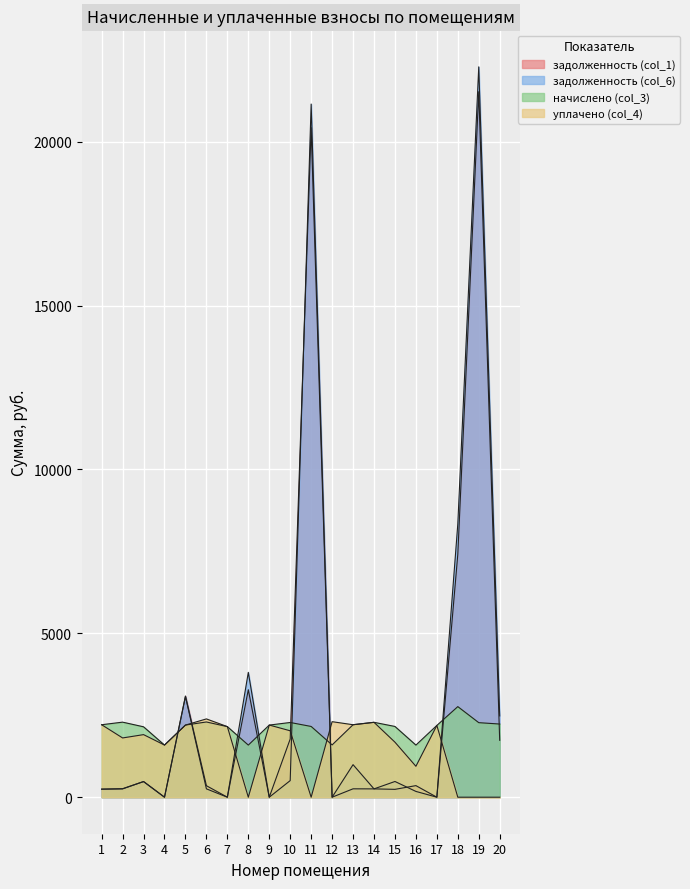

Which series has the largest total across all categories?

задолженность (col_6)